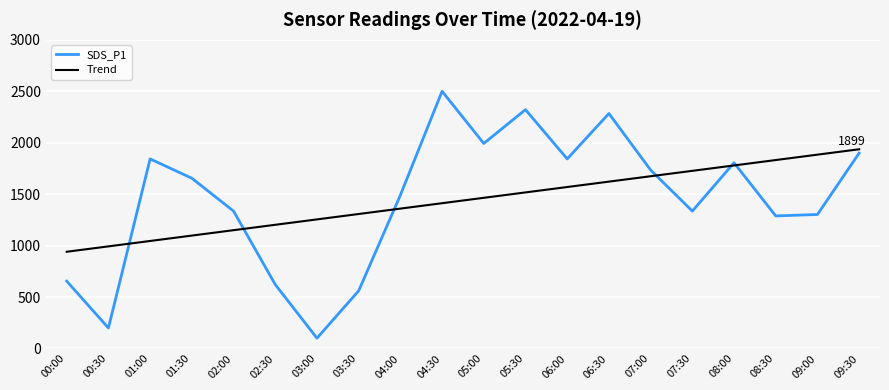

Count the number of data series in this chart.

2